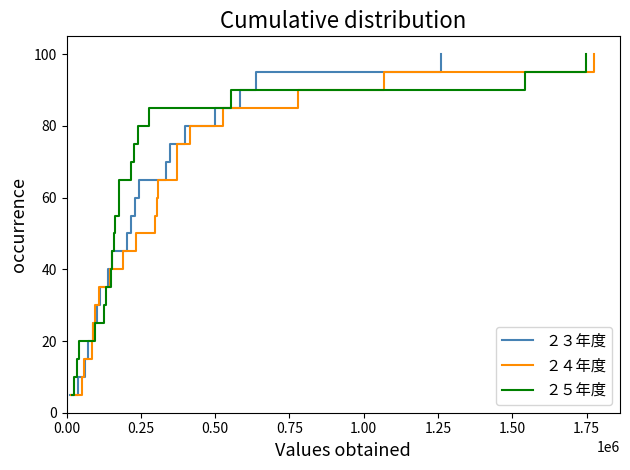

What is the highest value of the ２４年度 series?

100.0